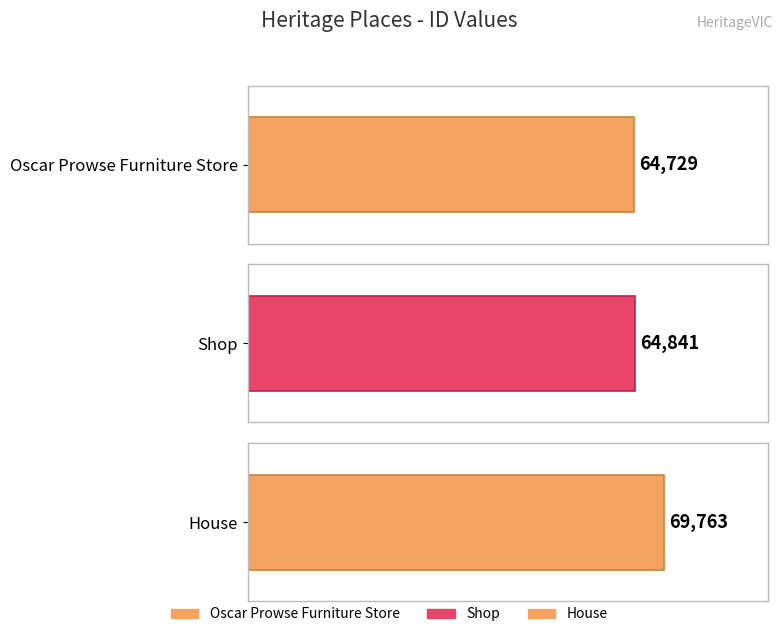

True or false: the data shows 21057 at Oscar Prowse Furniture Store.

False